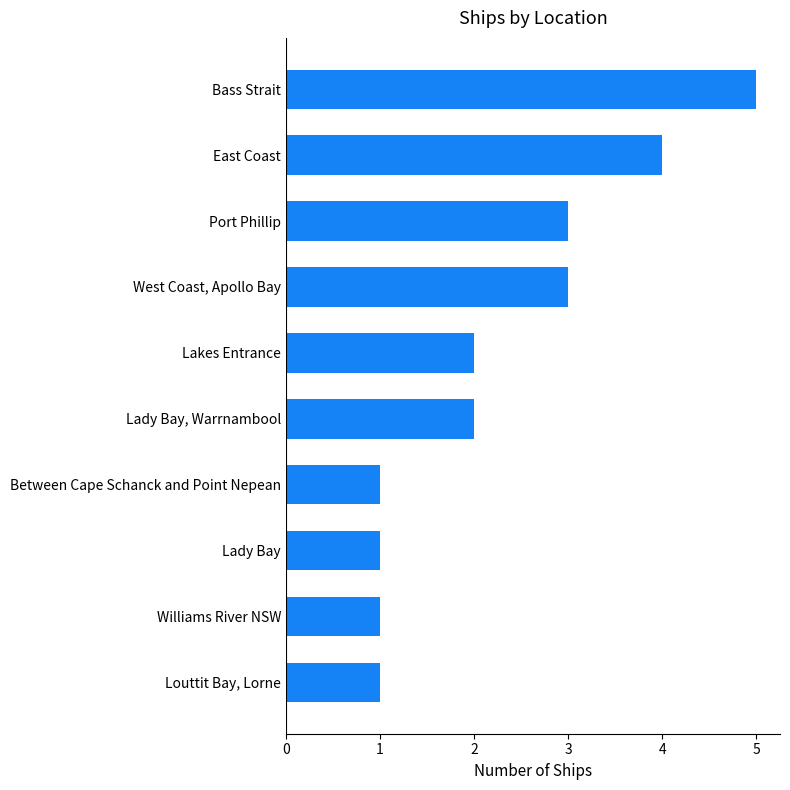

What is the change in value from East Coast to Bass Strait?

+1